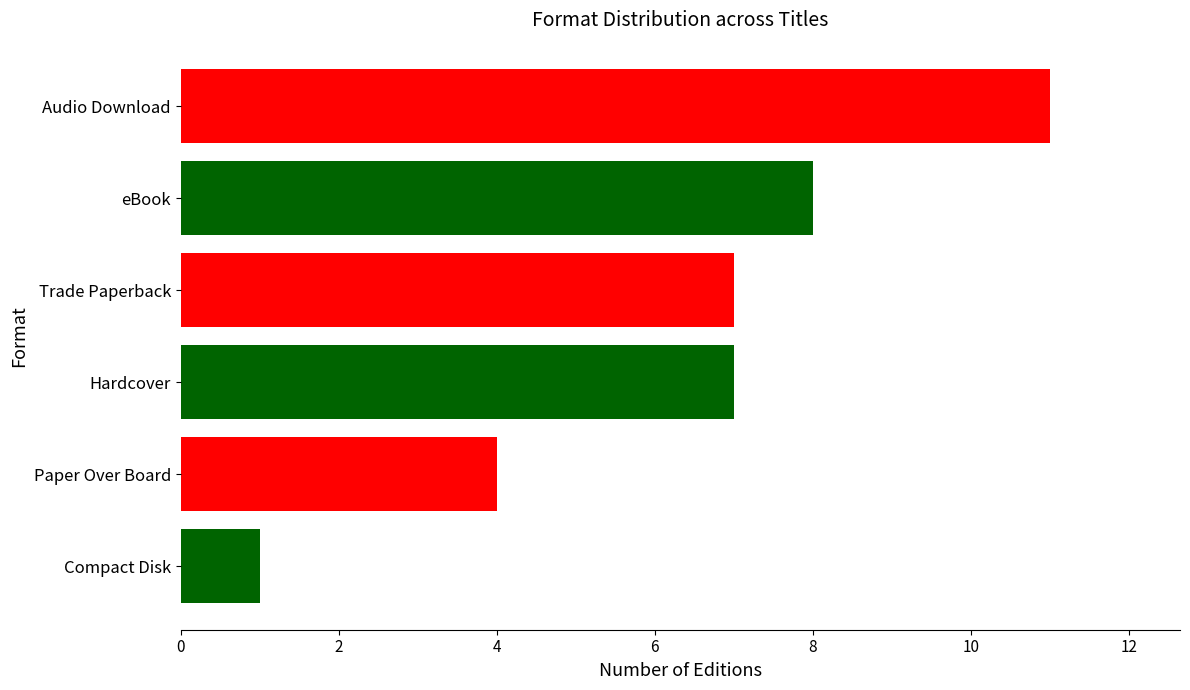

What is the difference between the second highest and minimum values?

7